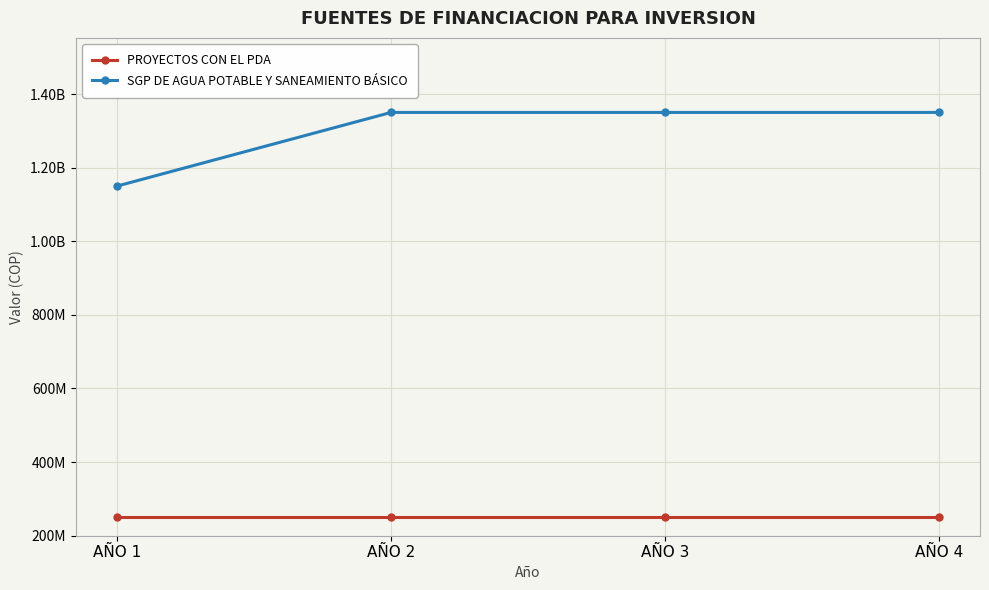

Which category has the lowest value in the PROYECTOS CON EL PDA series?

AÑO 1